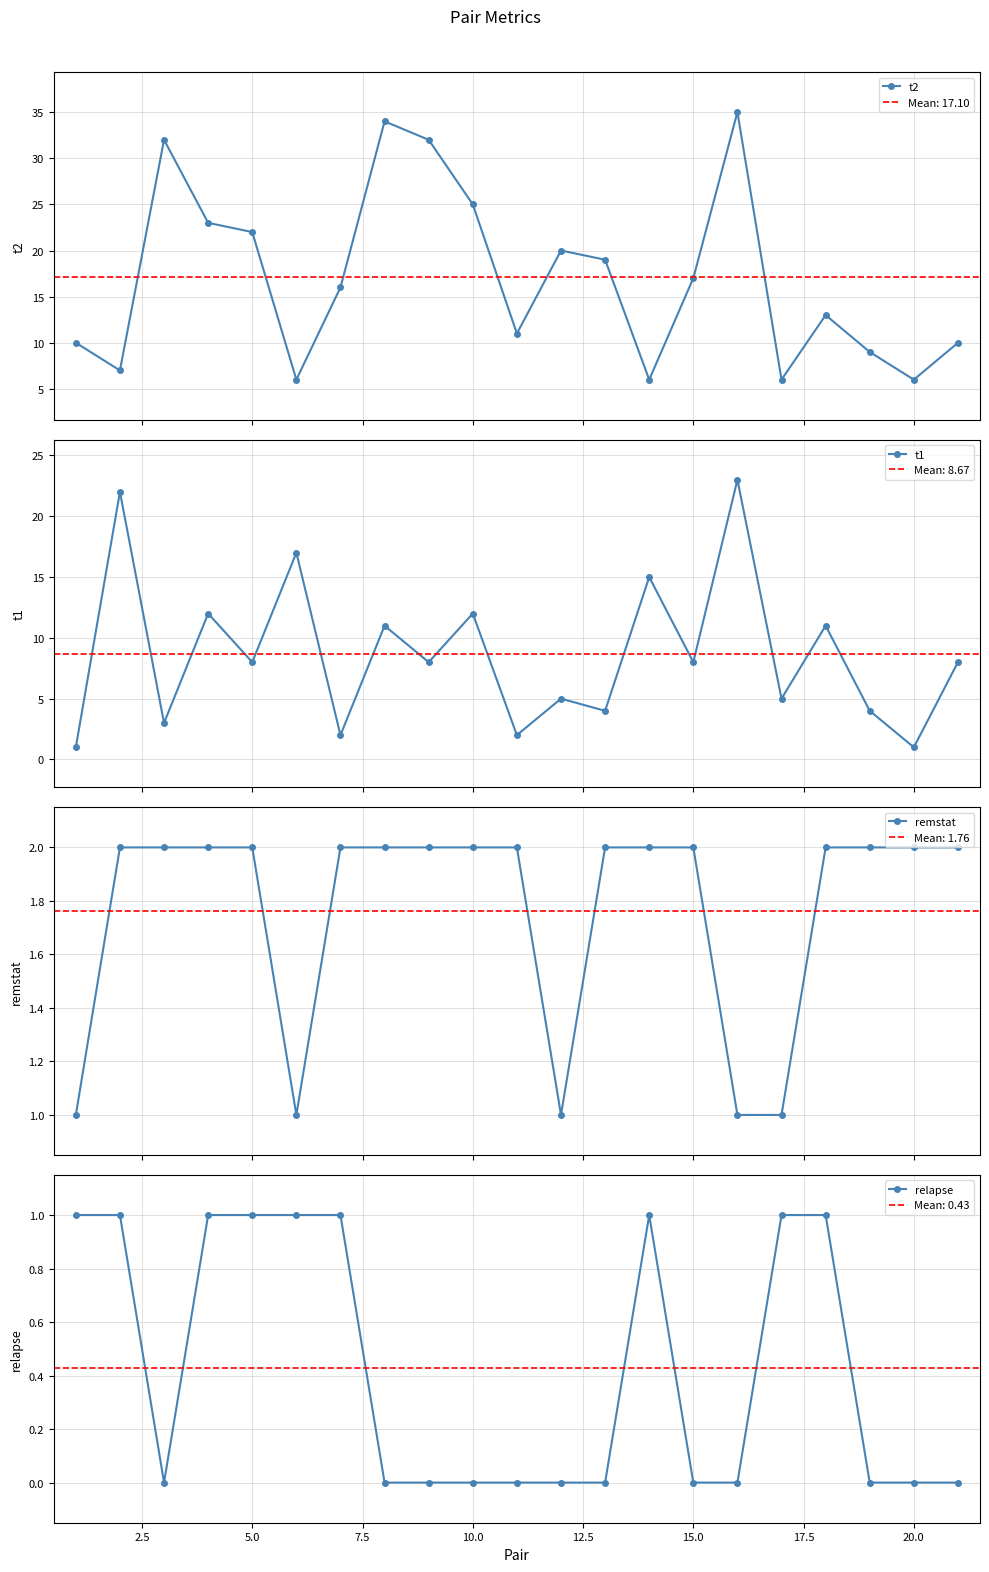

How many interior local peaks does the t2 series have?

5